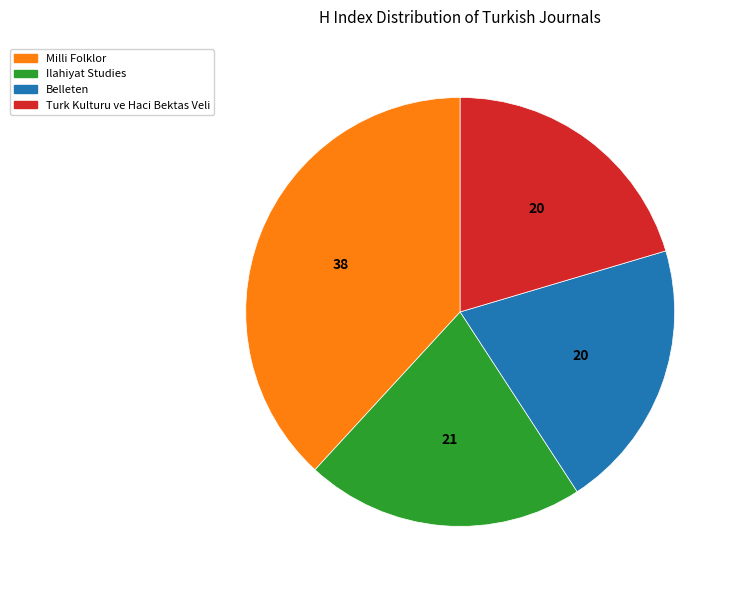

What is the ratio of the value at Belleten to the value at Ilahiyat Studies?

1.0